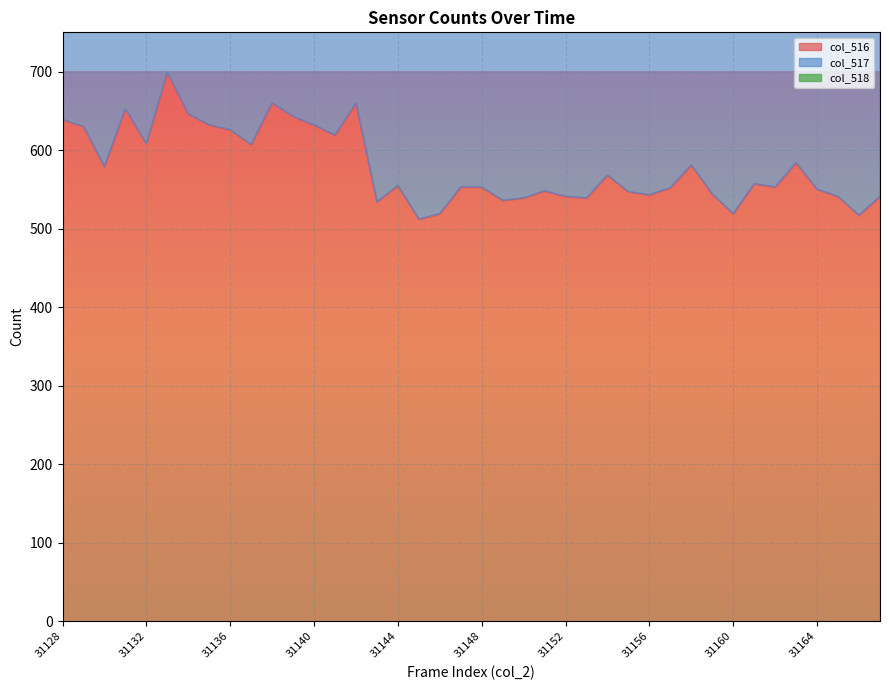

True or false: col_516 has a value of 608 at 31132.

True